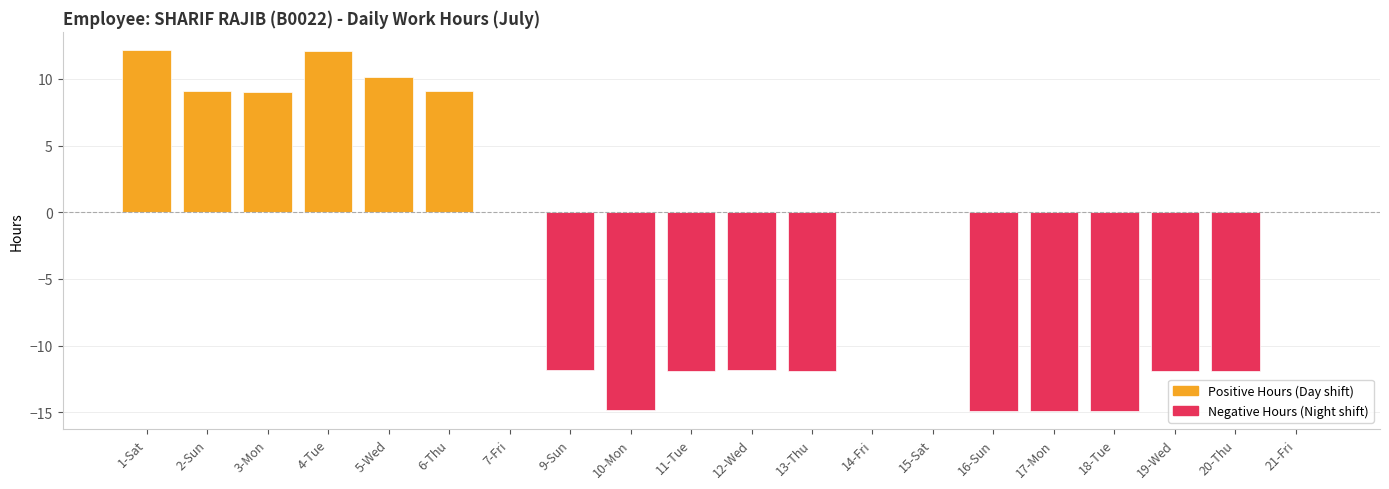

Is it true that the value at 18-Tue is -7.3?

False